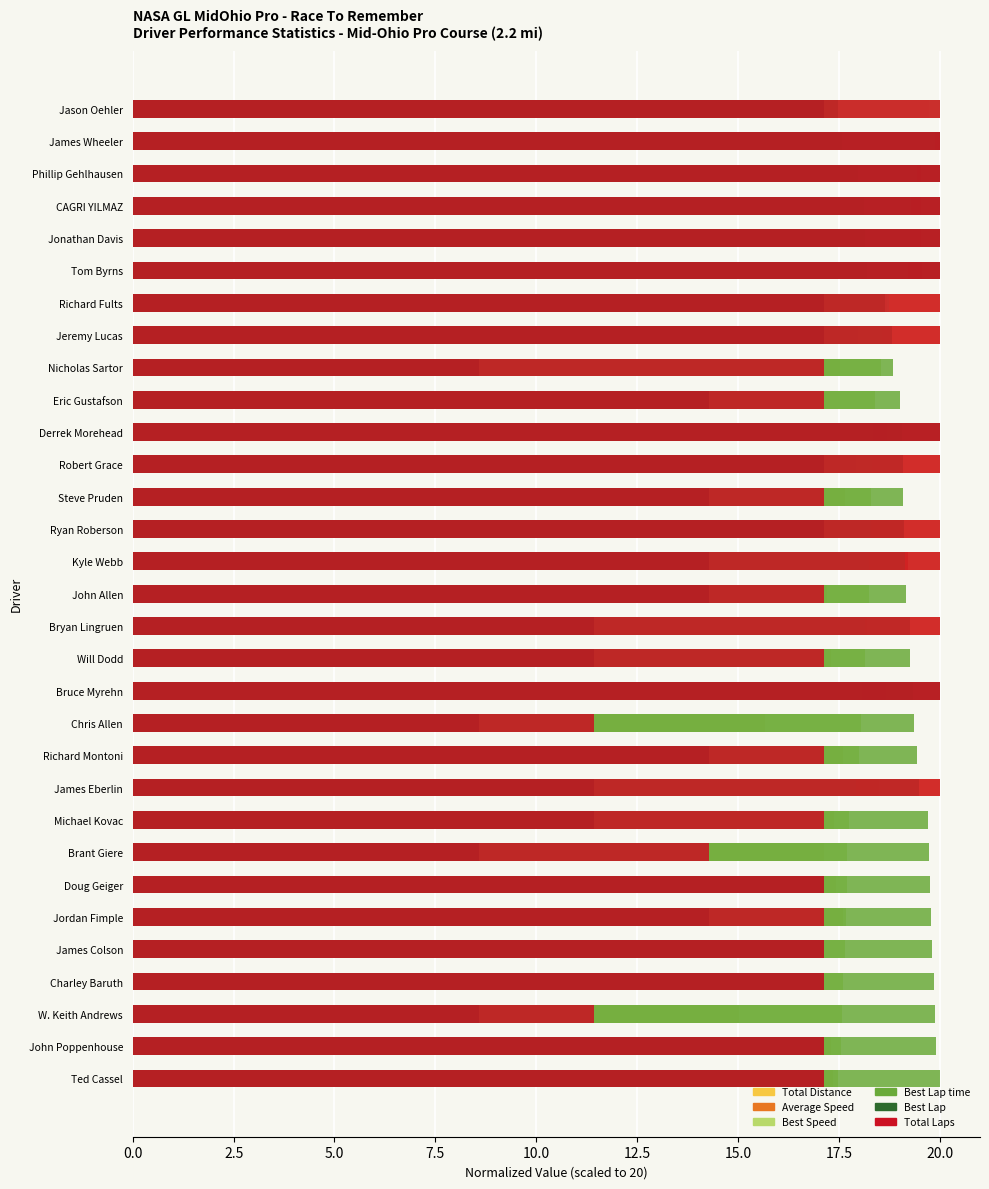

What is the average value of the Total Laps series?

18.1